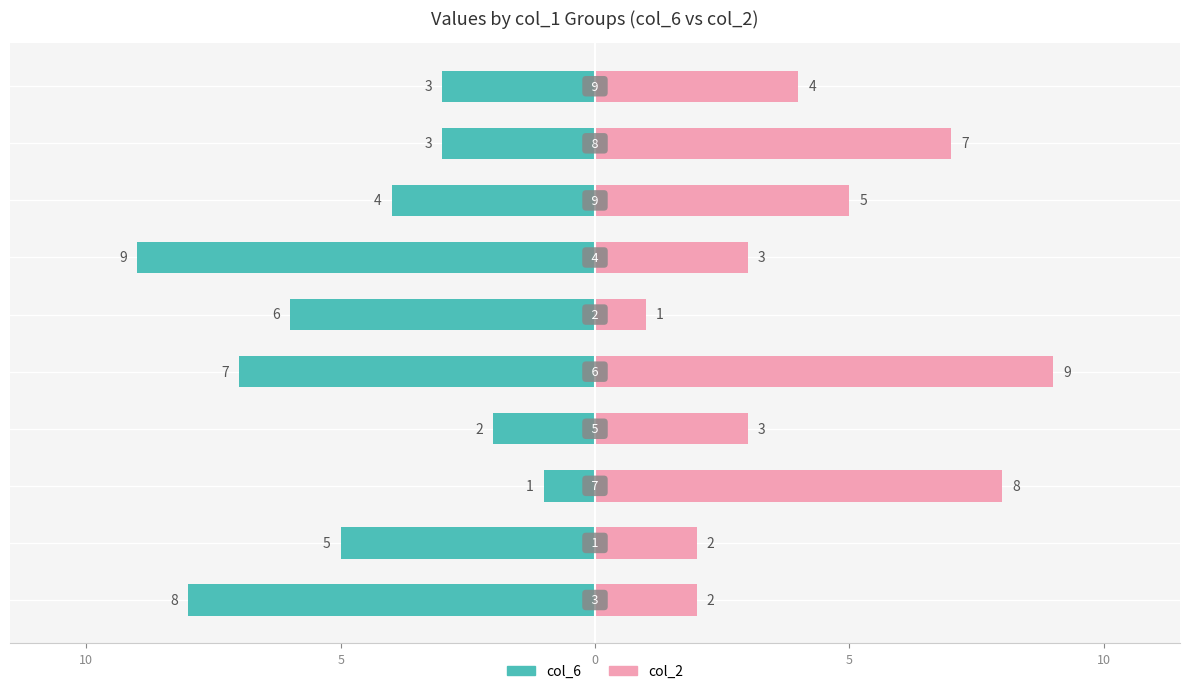

Is it true that col_2 equals 11 at 5?

False